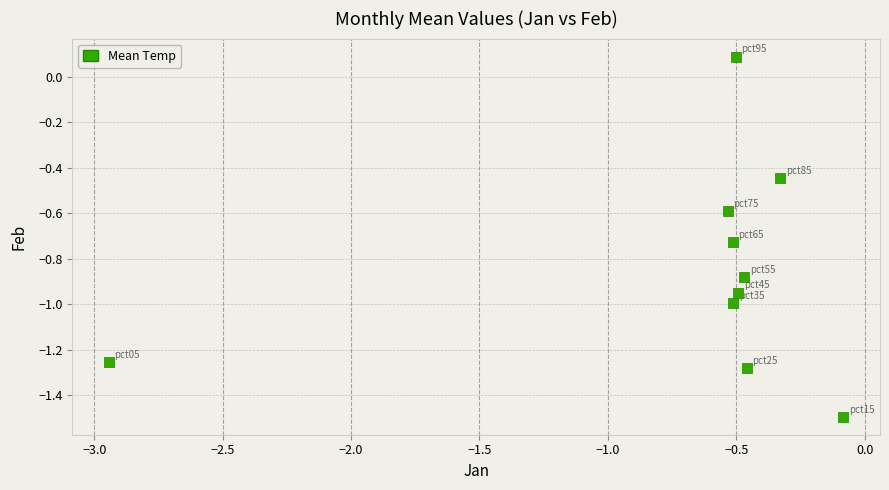

What is the range of X values (max minus min)?

2.9